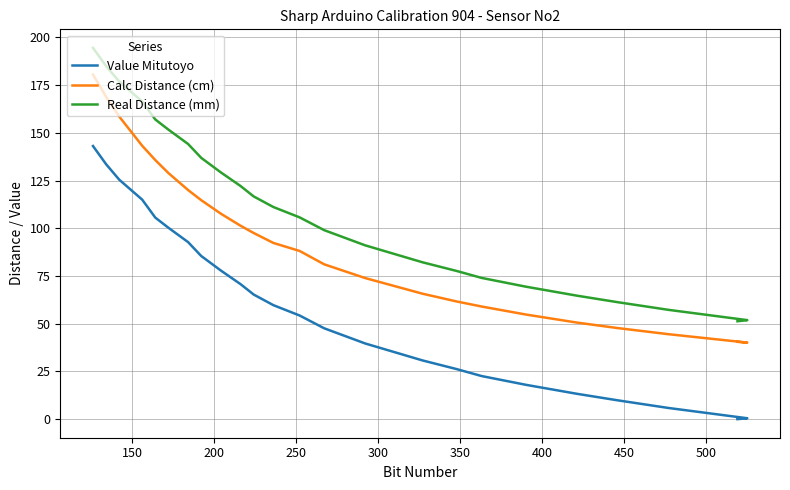

Which series has the largest total across all categories?

Real Distance (mm)